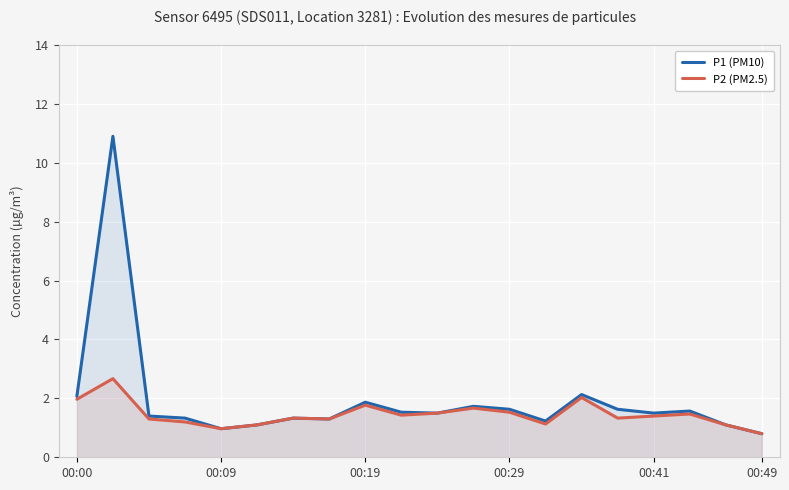

List the series in order of their overall mean, highest first.

P1 (PM10), P2 (PM2.5)